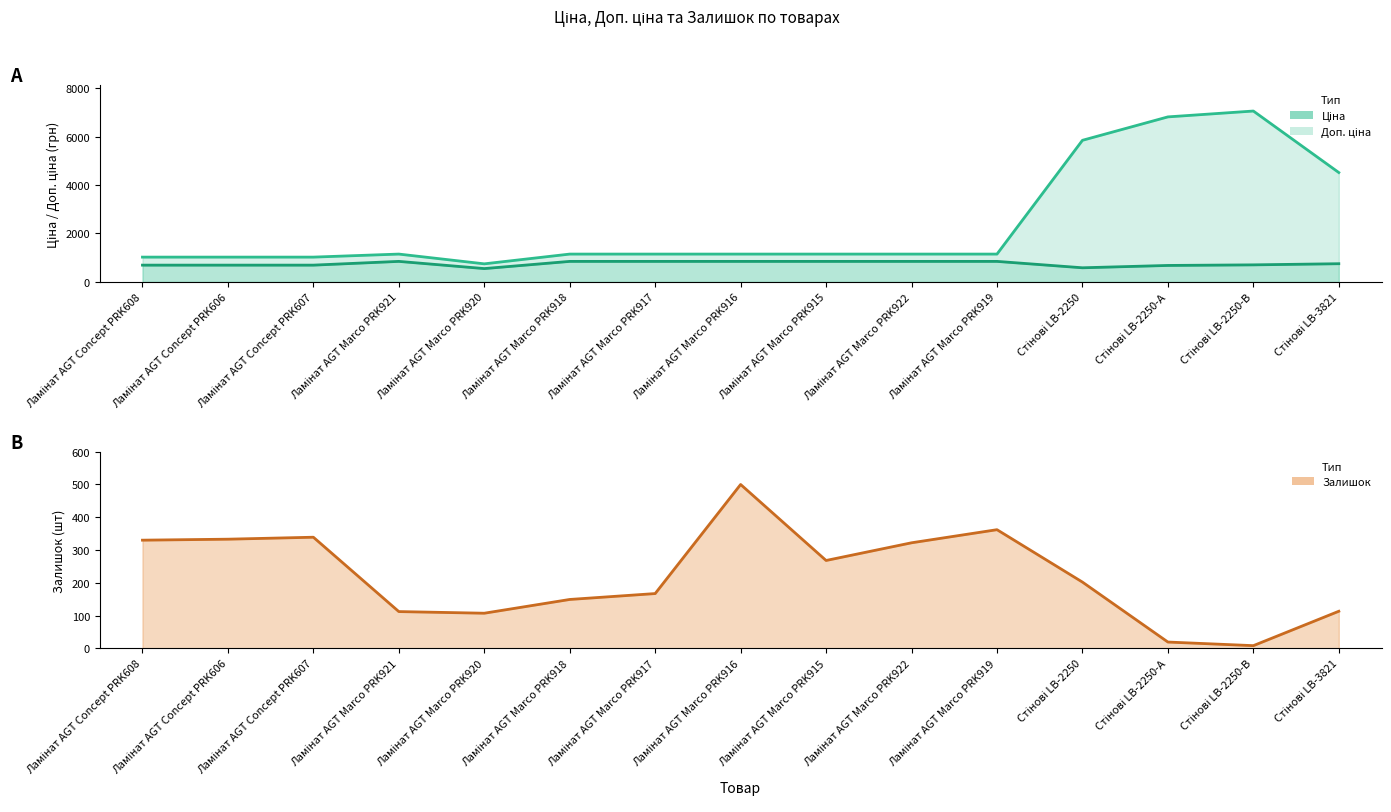

Is the value of Доп. ціна at Стінові LB-2250-А greater than the value of Залишок at Ламінат AGT Marco PRK916?

Yes